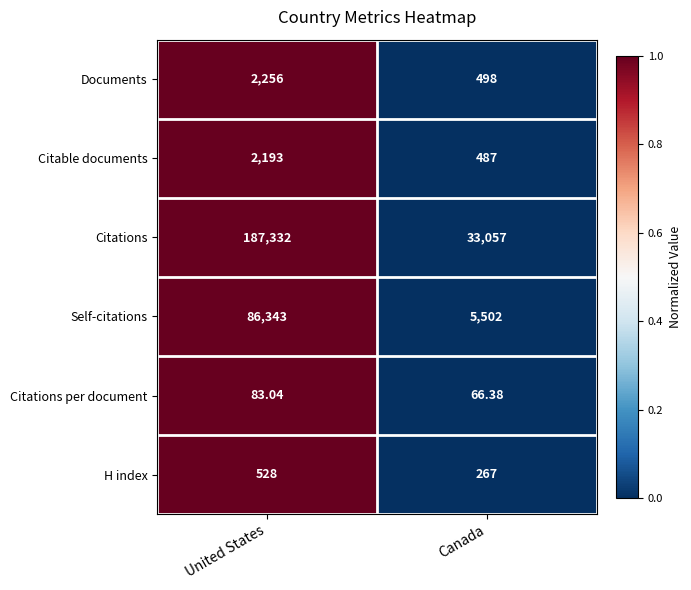

Is the value of Citations per document at Canada greater than the value of Documents at United States?

No